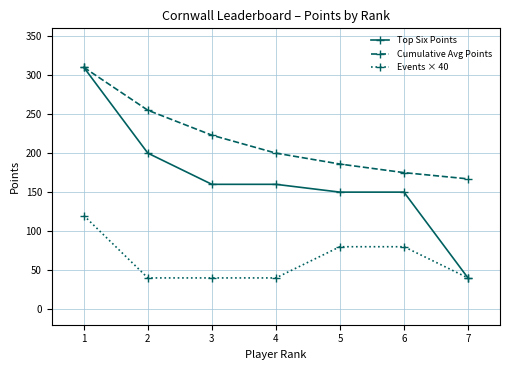

What is the minimum value shown in the chart?

40